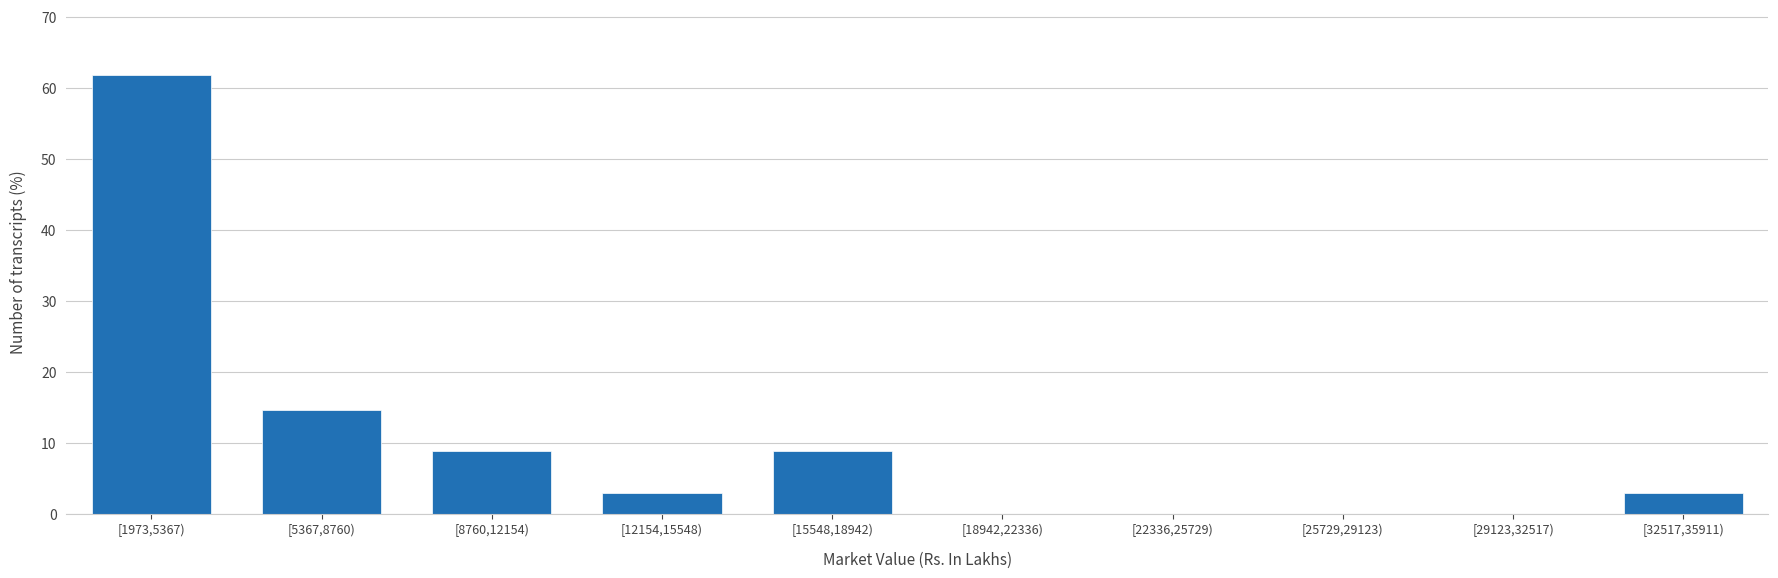

Reading left to right, transcribe all the data shown in this chart.

[1973,5367)=61.8	[5367,8760)=14.7	[8760,12154)=8.8	[12154,15548)=2.9	[15548,18942)=8.8	[18942,22336)=0.0	[22336,25729)=0.0	[25729,29123)=0.0	[29123,32517)=0.0	[32517,35911)=2.9